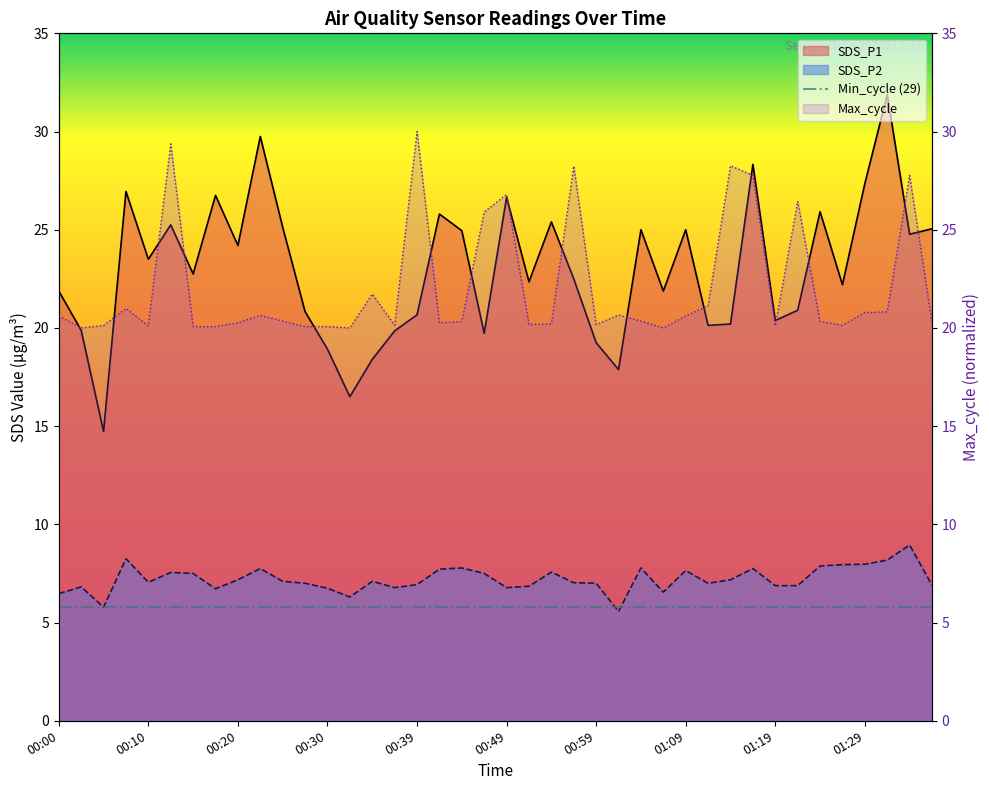

Which series has the largest total across all categories?

SDS_P1